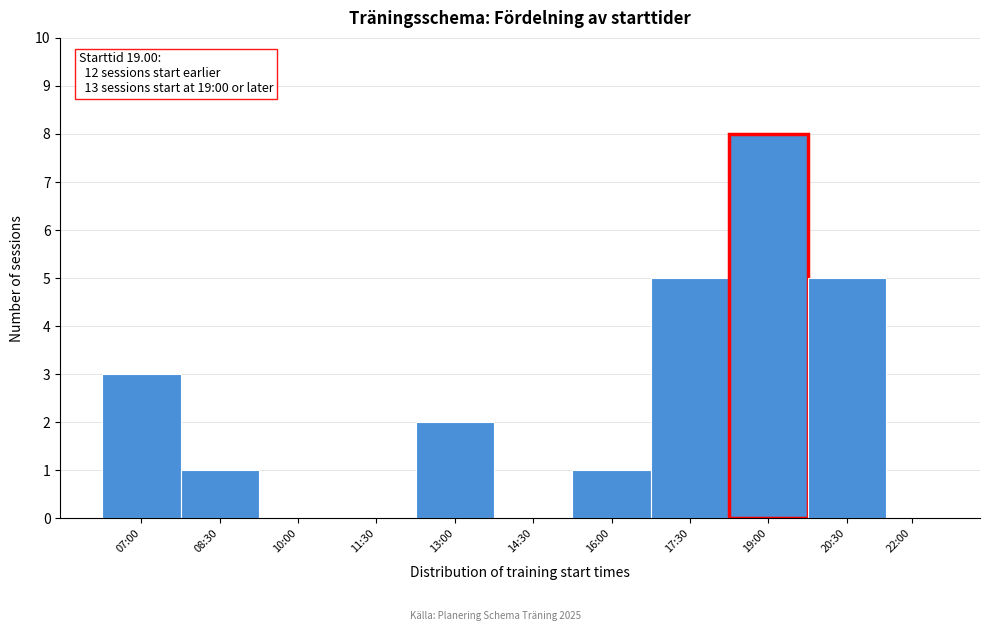

Reading left to right, extract all data points from this chart.

07:00=3	08:30=1	10:00=0	11:30=0	13:00=2	14:30=0	16:00=1	17:30=5	19:00=8	20:30=5	22:00=0